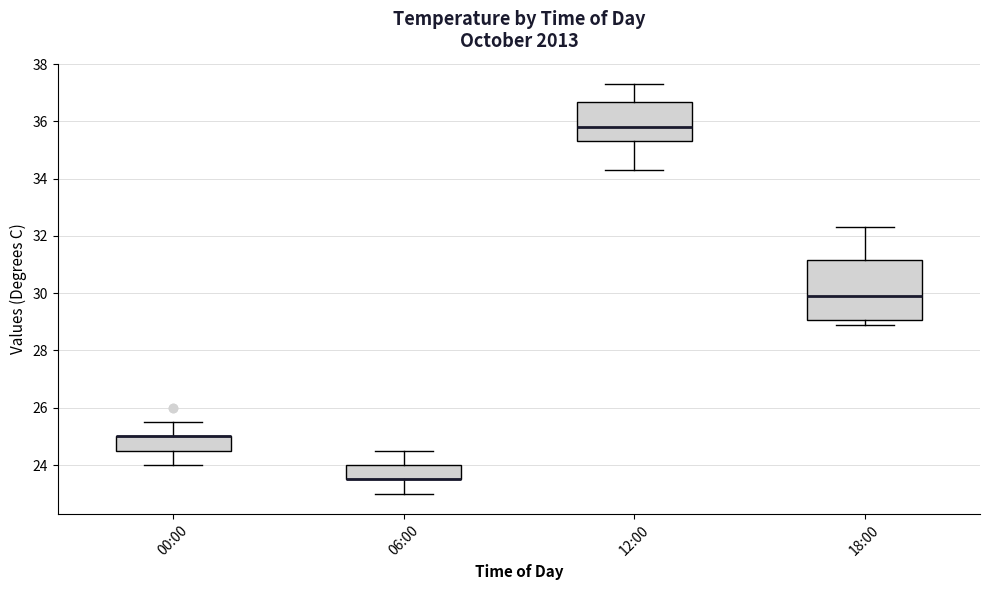

Comparing the boxes themselves (not the whiskers), which one is the tallest?

18:00